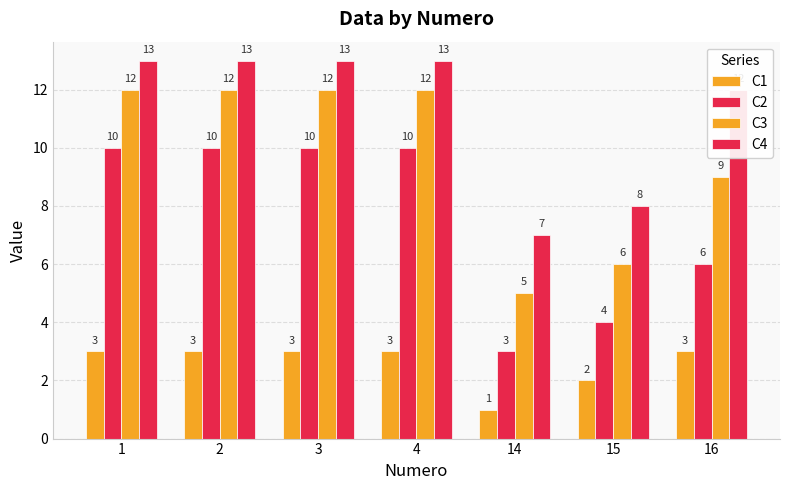

Rank the categories by C3 value from lowest to highest.

14, 15, 16, 1, 2, 3, 4